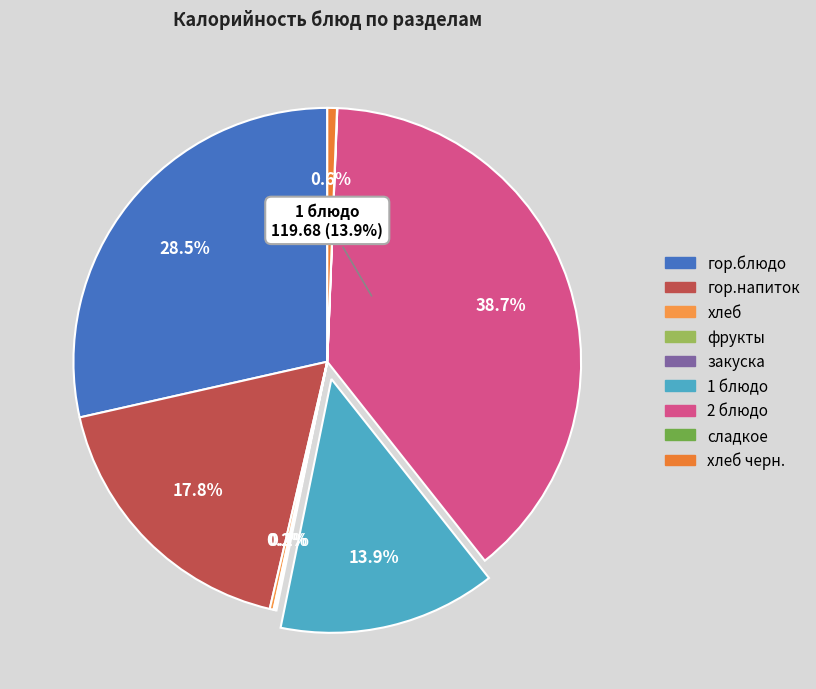

How many segments does this pie chart have?

9